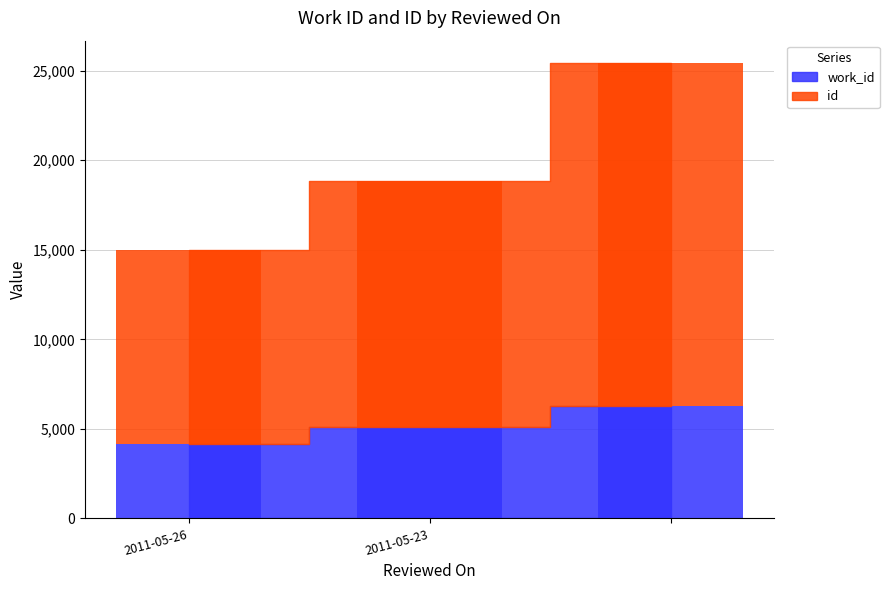

Does the chart contain stacked bars?

No